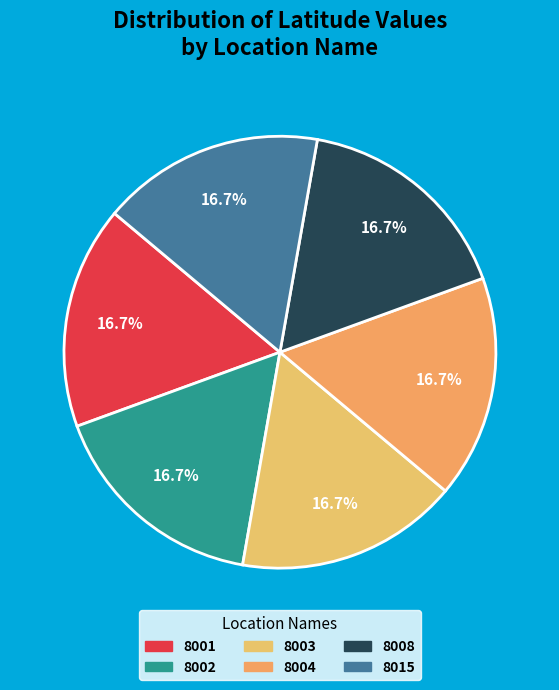

How many slices are in this pie chart?

6